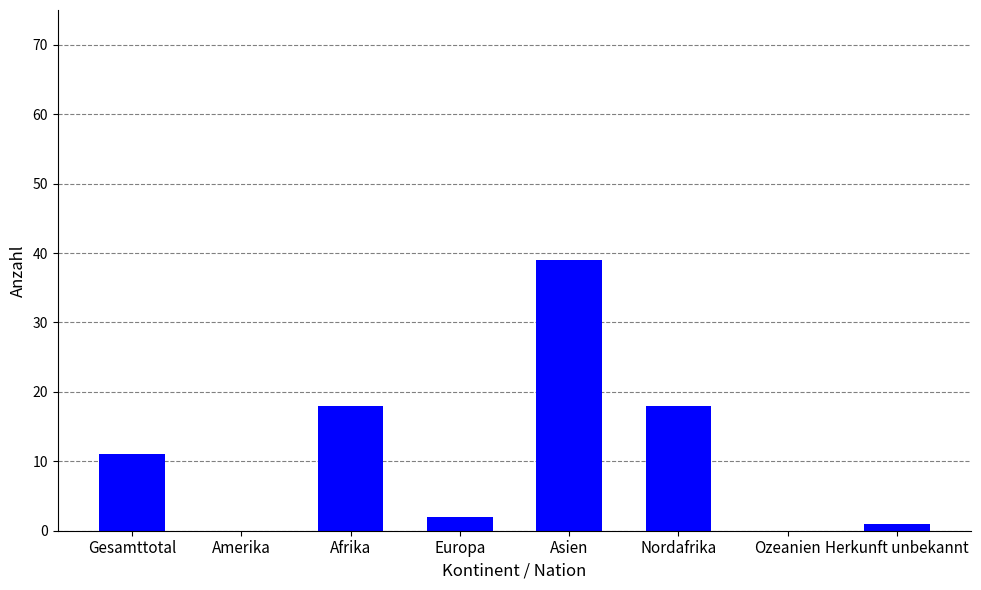

What is the sum of the values at Gesamttotal and Ozeanien?

11